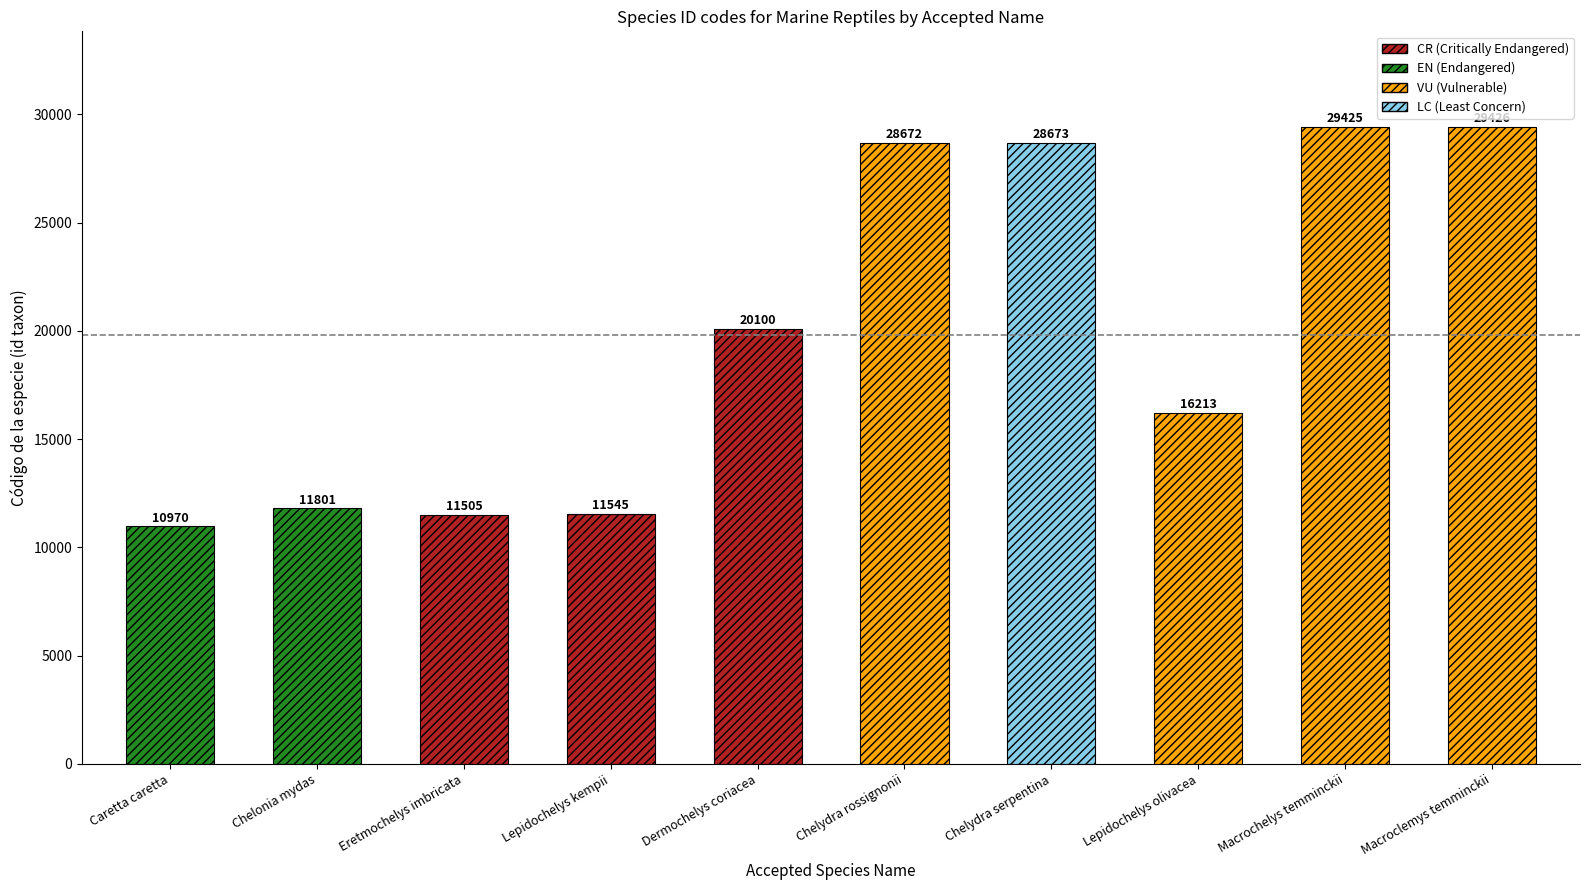

What is the change in value from Caretta caretta to Lepidochelys olivacea?

+5243